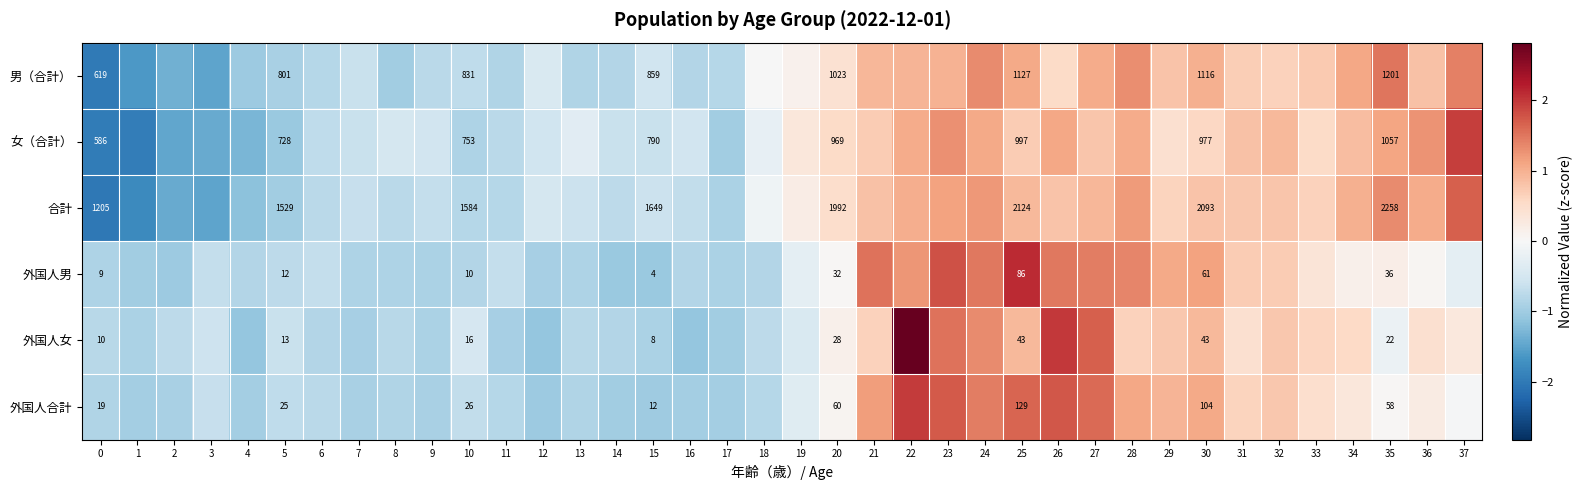

What is the highest value of the 外国人合計 series?

2.0